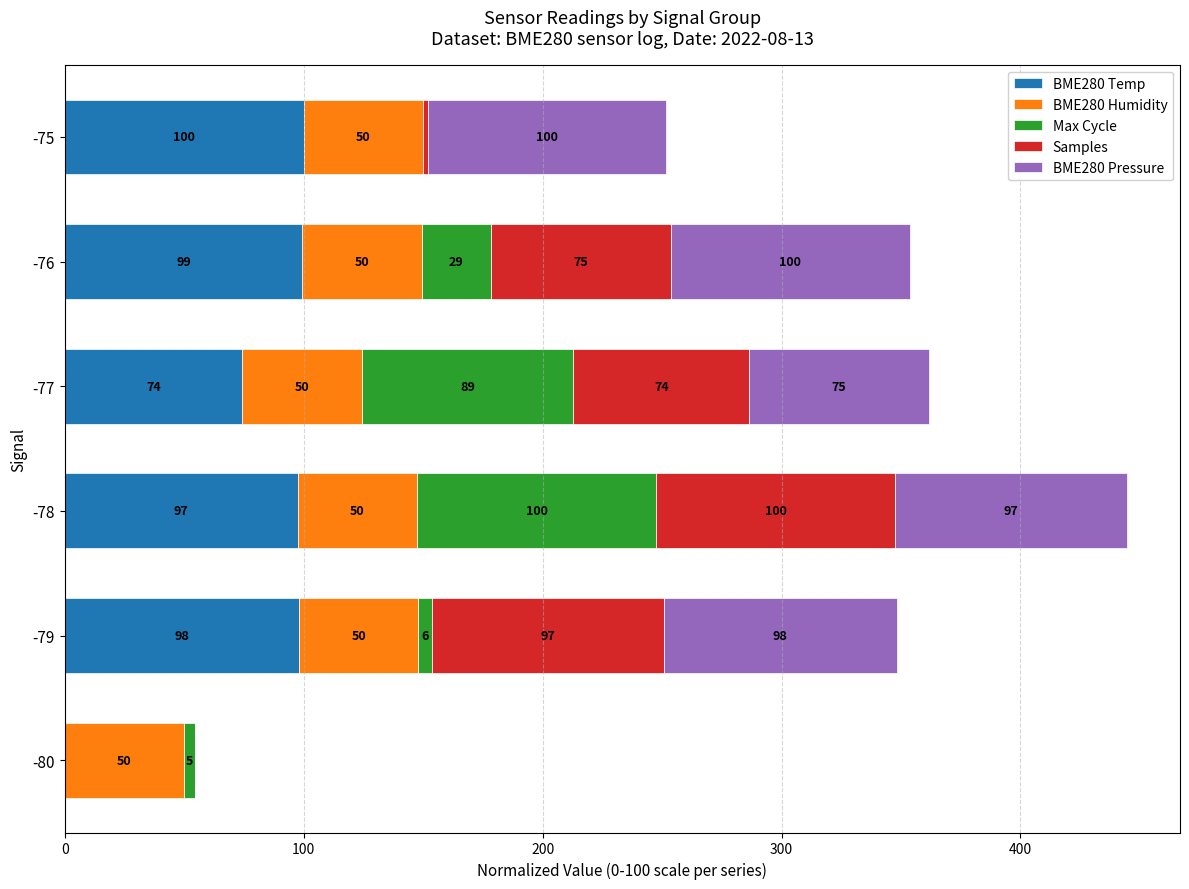

At which label is BME280 Temp closest to 50?

-77